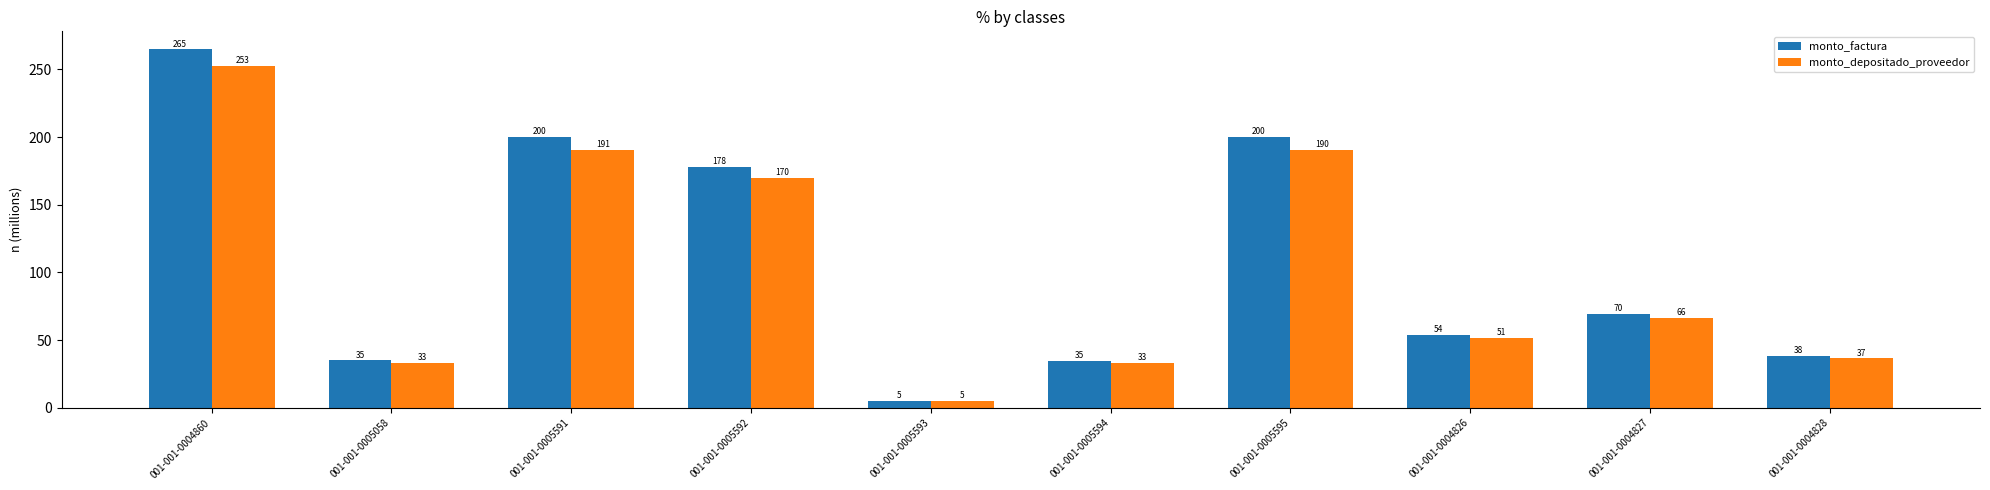

What is the difference between the second highest and minimum values in the monto_factura series?

194.8